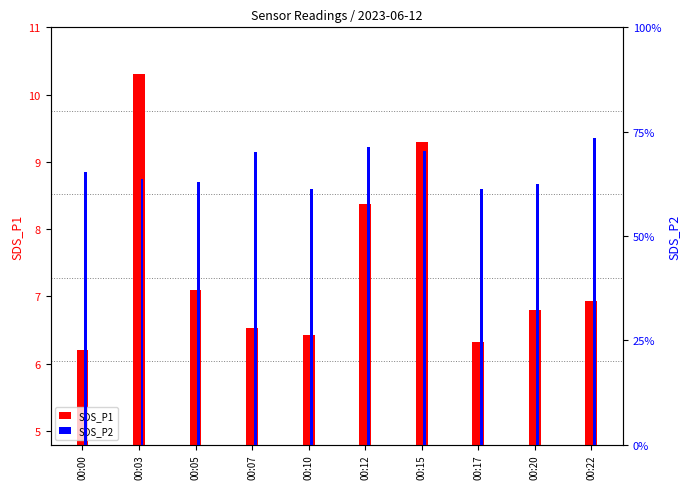

What is the sum of all SDS_P1 values?

74.3